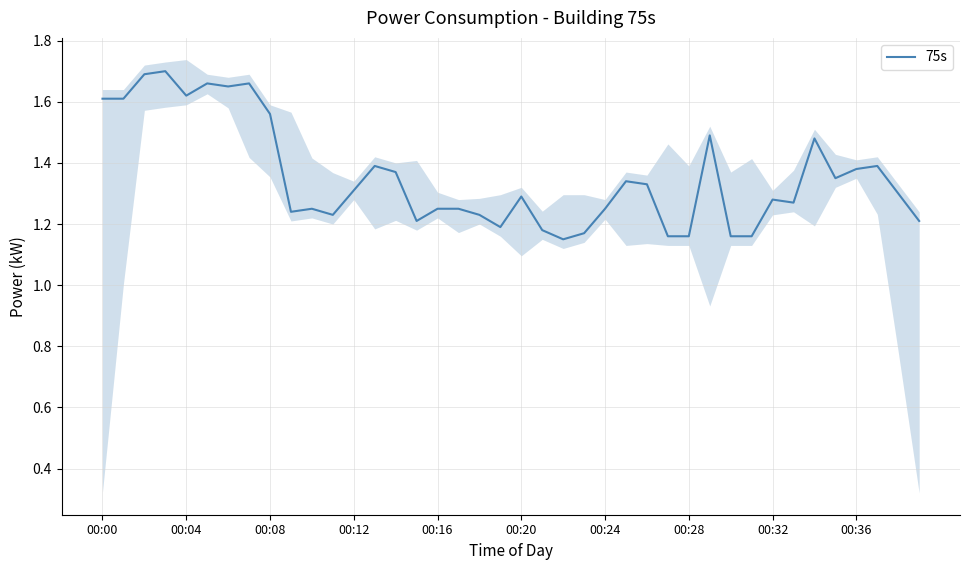

How many interior local peaks (higher than both neighbors) does the data have?

11